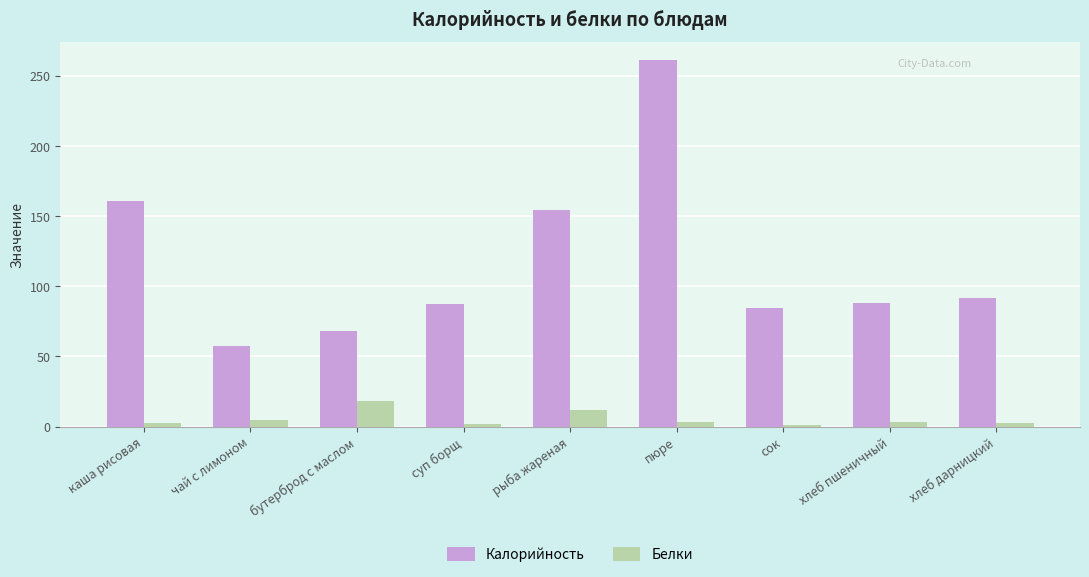

Is the value of Белки at сок greater than the value of Калорийность at чай с лимоном?

No